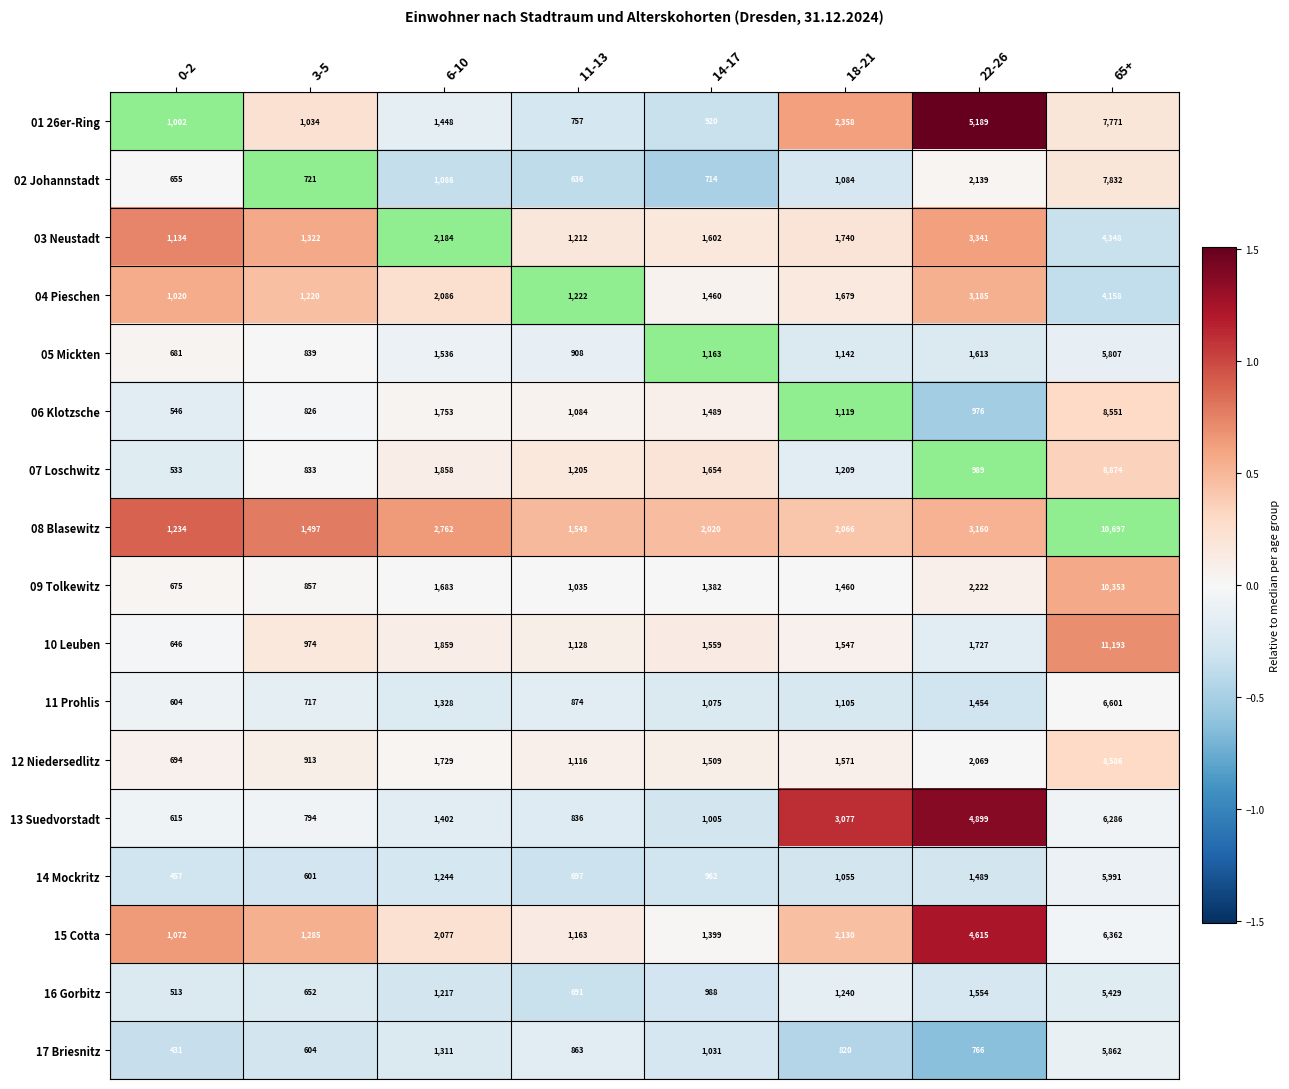

What is the greatest value displayed?

11193